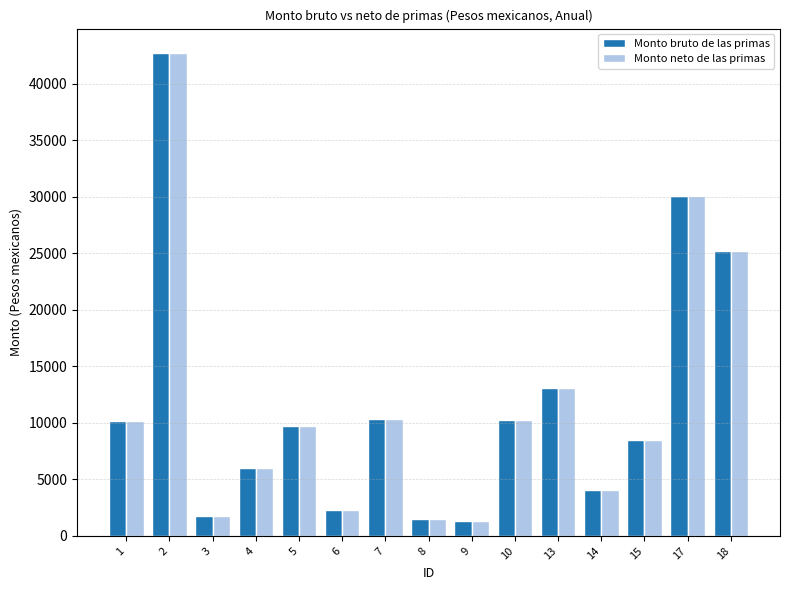

What is the difference between the second highest and minimum values in the Monto neto de las primas series?

28729.1